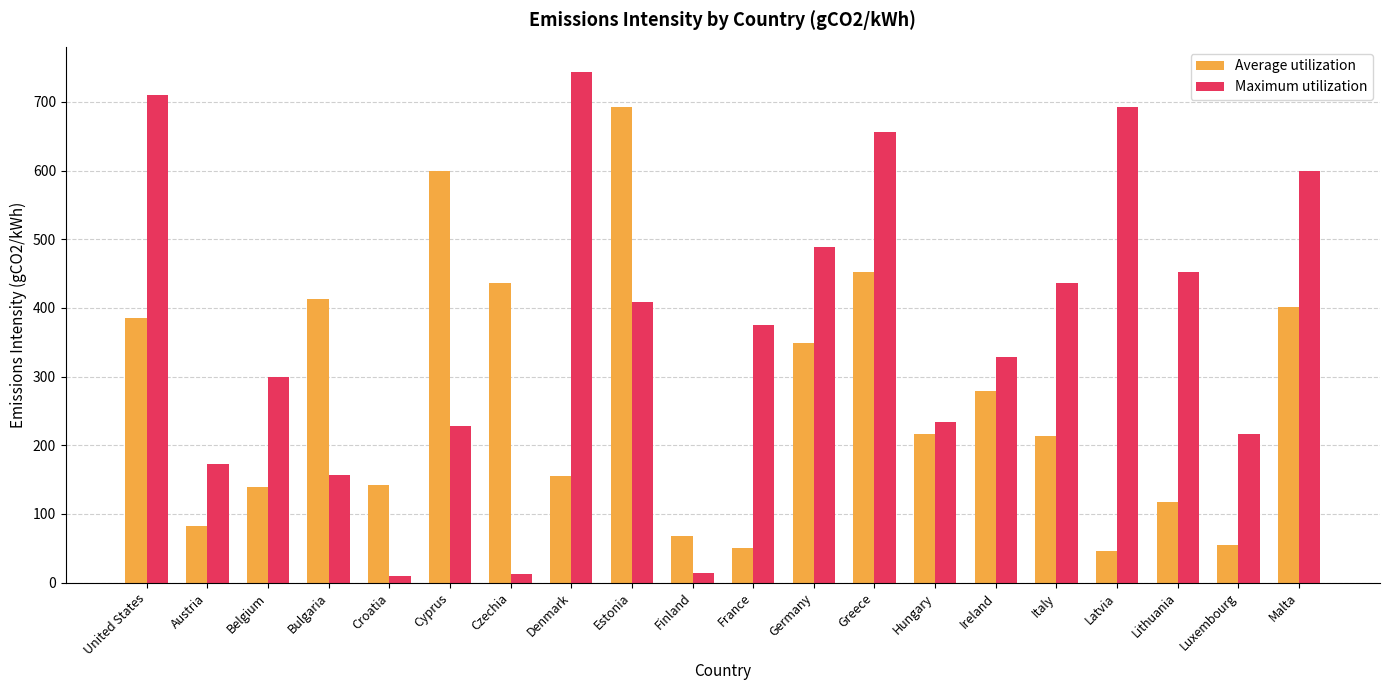

How many series are shown in this chart?

2